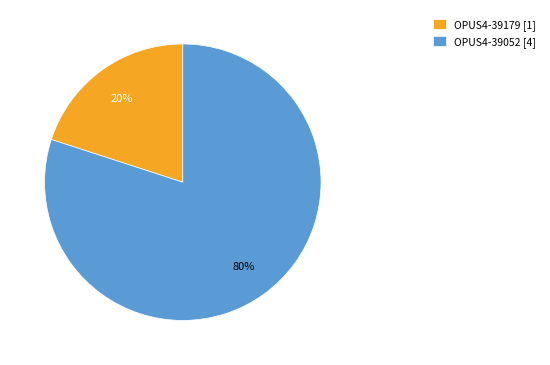

How many segments does this pie chart have?

2